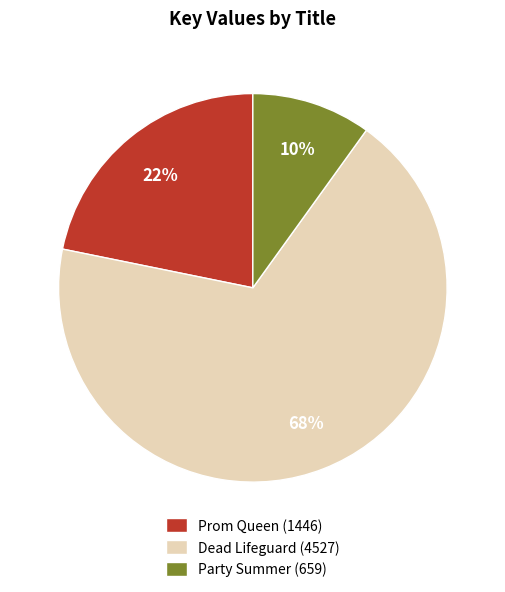

Approximately how many times larger is the value at Prom Queen compared to Dead Lifeguard?

0.3